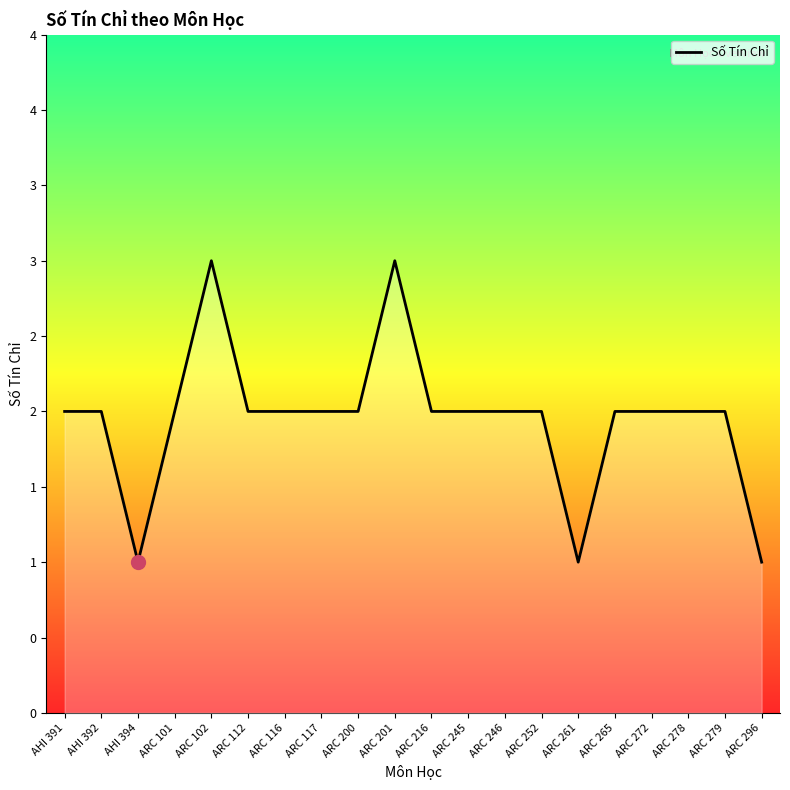

Reading left to right, what are all the values shown in this chart?

2	2	1	2	3	2	2	2	2	3	2	2	2	2	1	2	2	2	2	1